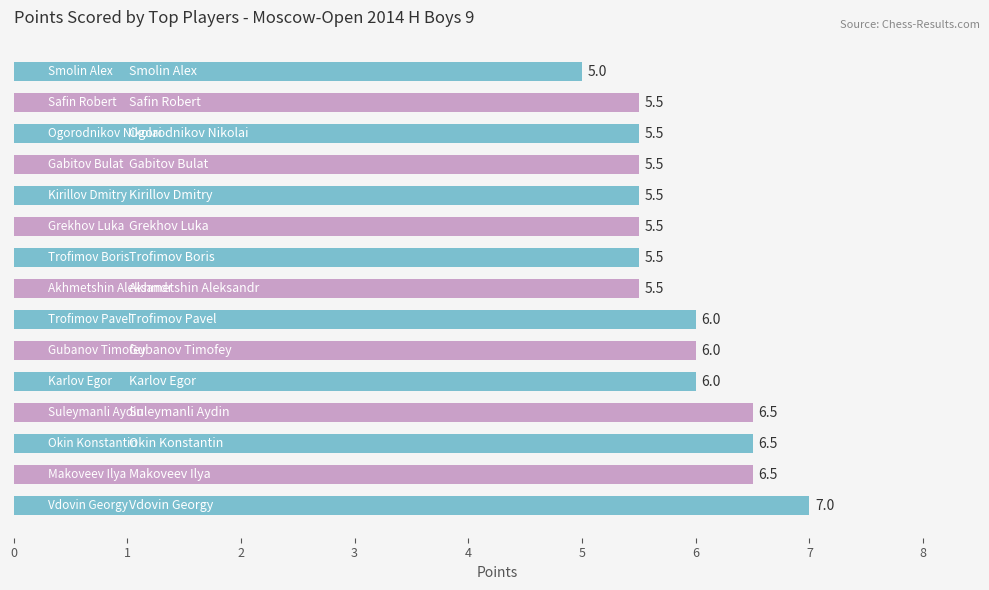

Count the values in the range 5 to 6.

11